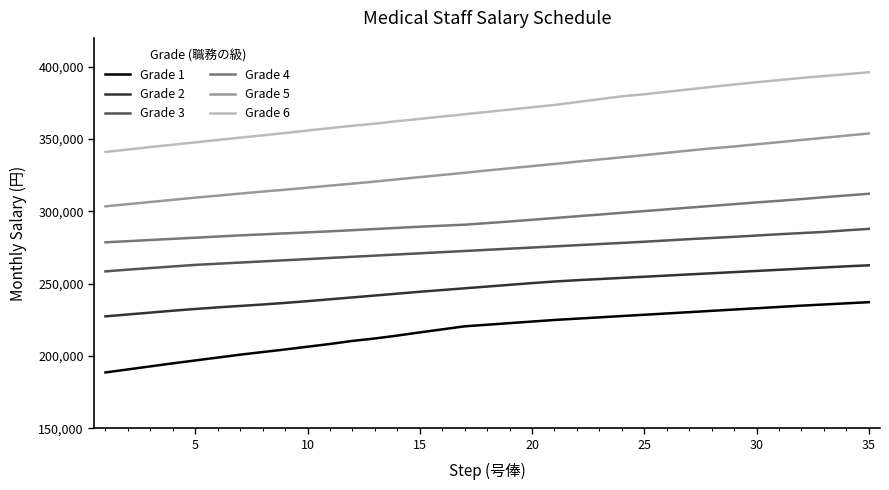

Which series has the largest range (max minus min)?

Grade 6